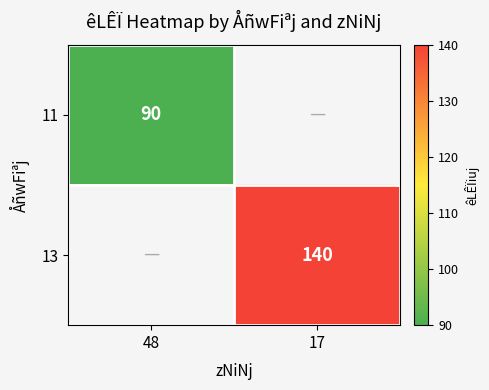

What is the maximum value shown in the chart?

140.0